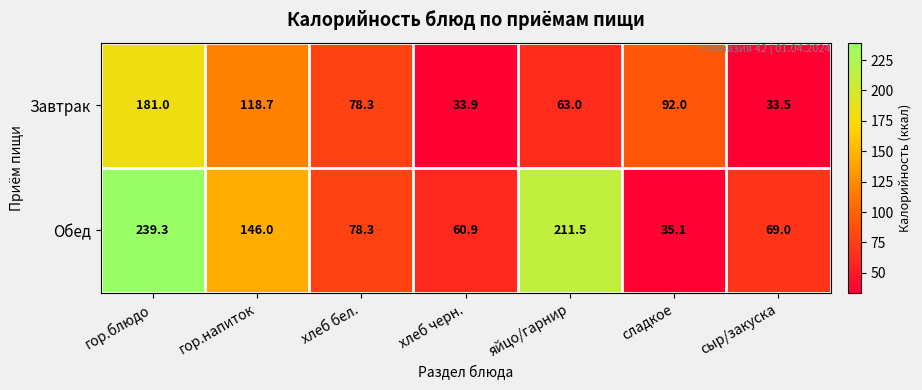

Is it true that Завтрак equals 52.6 at сладкое?

False